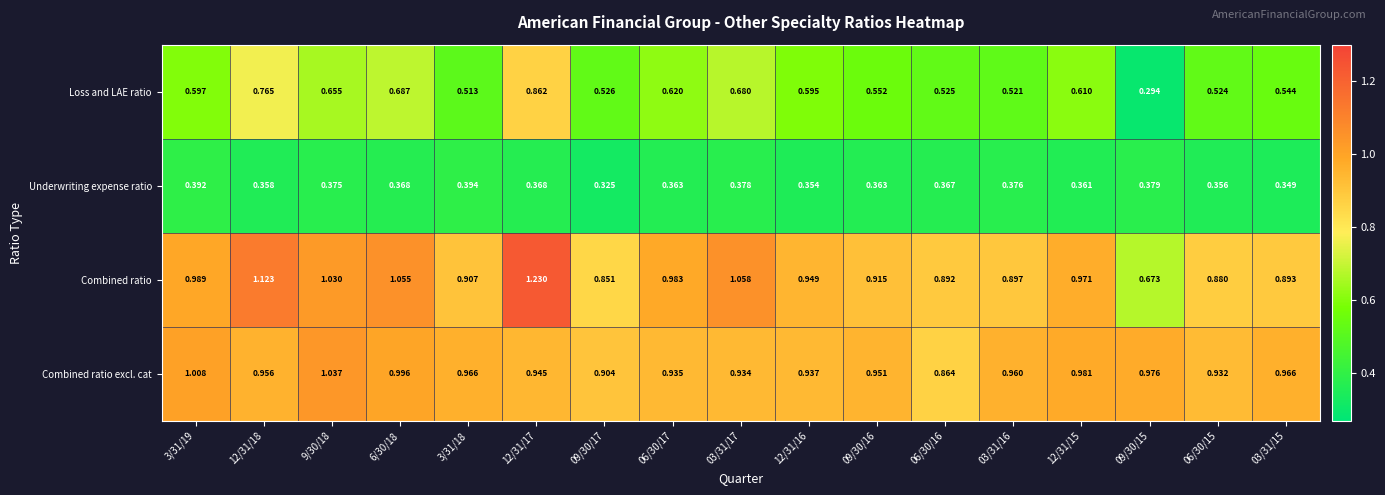

Rank the series by their maximum value, from lowest to highest.

Underwriting expense ratio, Loss and LAE ratio, Combined ratio excl. cat, Combined ratio